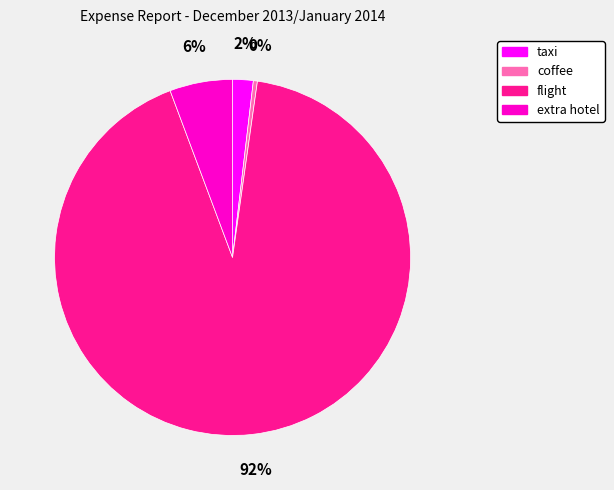

How many segments does this pie chart have?

4